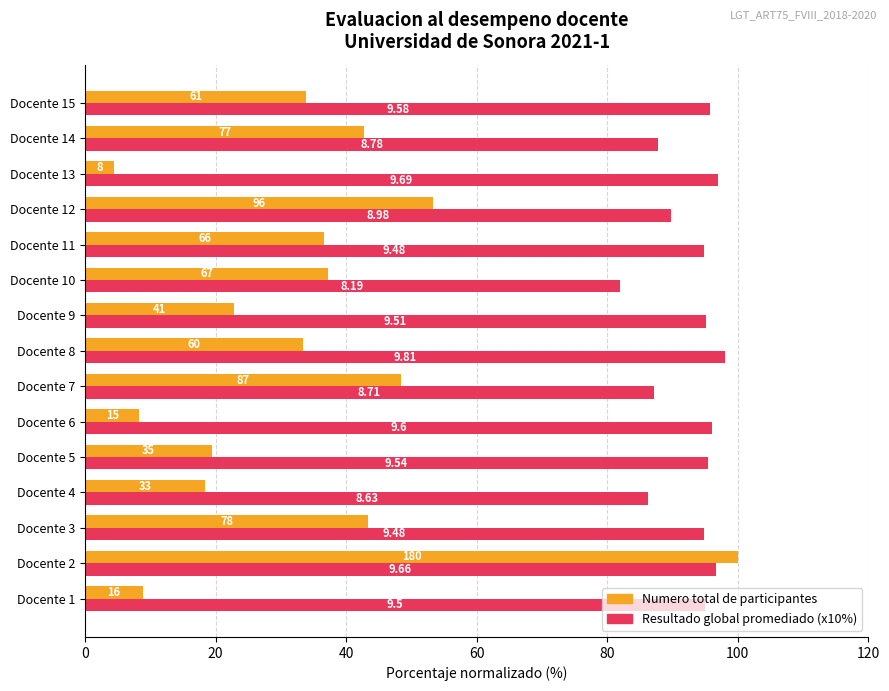

Reading left to right, extract all data points from this chart.

Numero total de participantes: 8.9	100.0	43.3	18.3	19.4	8.3	48.3	33.3	22.8	37.2	36.7	53.3	4.4	42.8	33.9
Resultado global promediado: 95.0	96.6	94.8	86.3	95.4	96.0	87.1	98.1	95.1	81.9	94.8	89.8	96.9	87.8	95.8